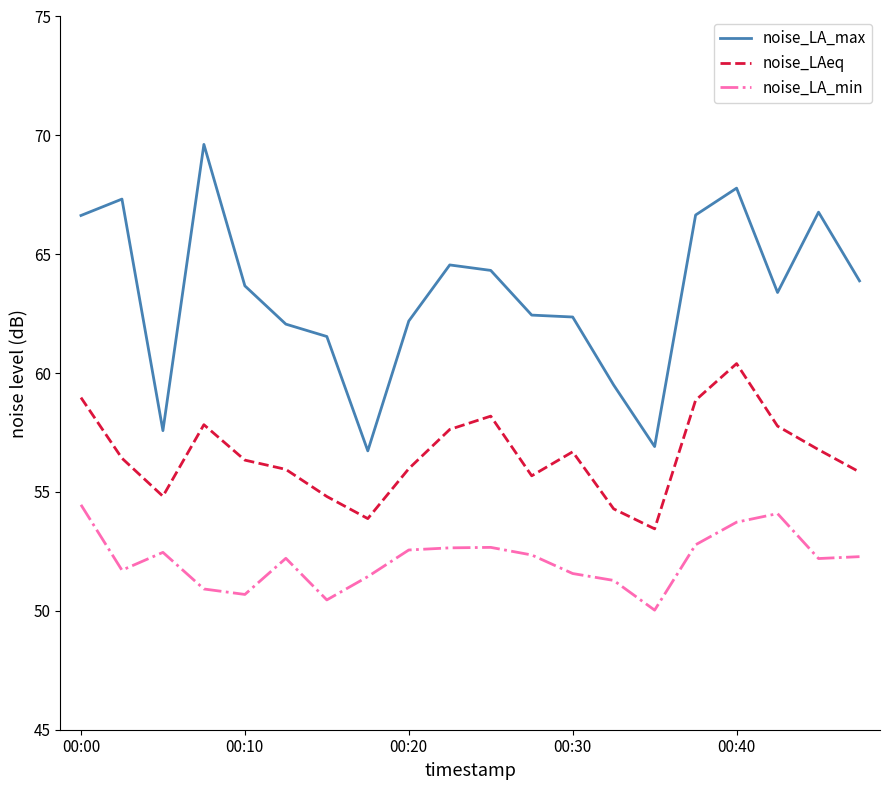

How many interior local valleys does the noise_LA_min series have?

5